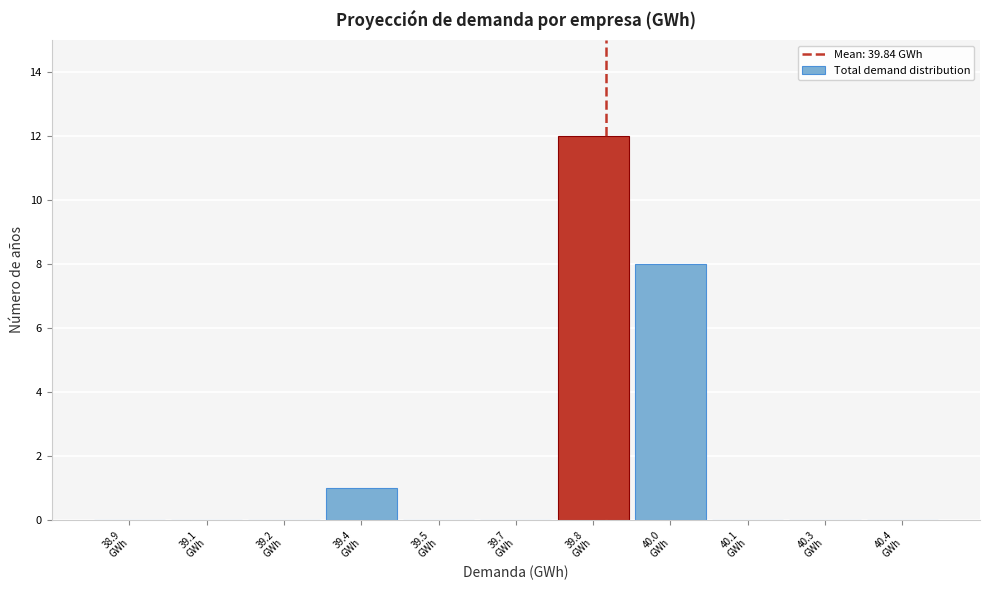

What is the maximum value shown in the chart?

12